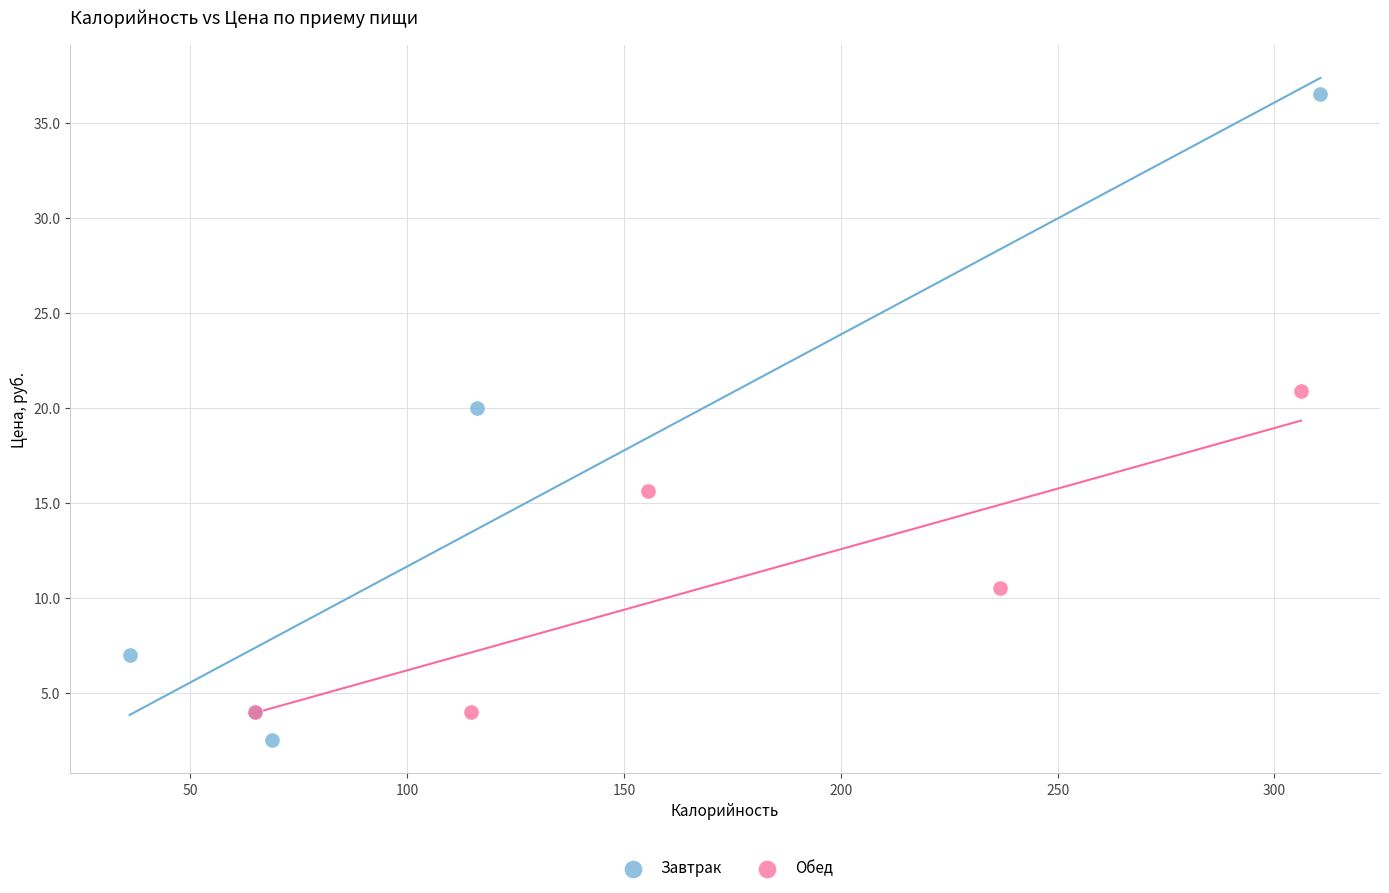

What are all the series names shown in the legend?

Завтрак, Обед